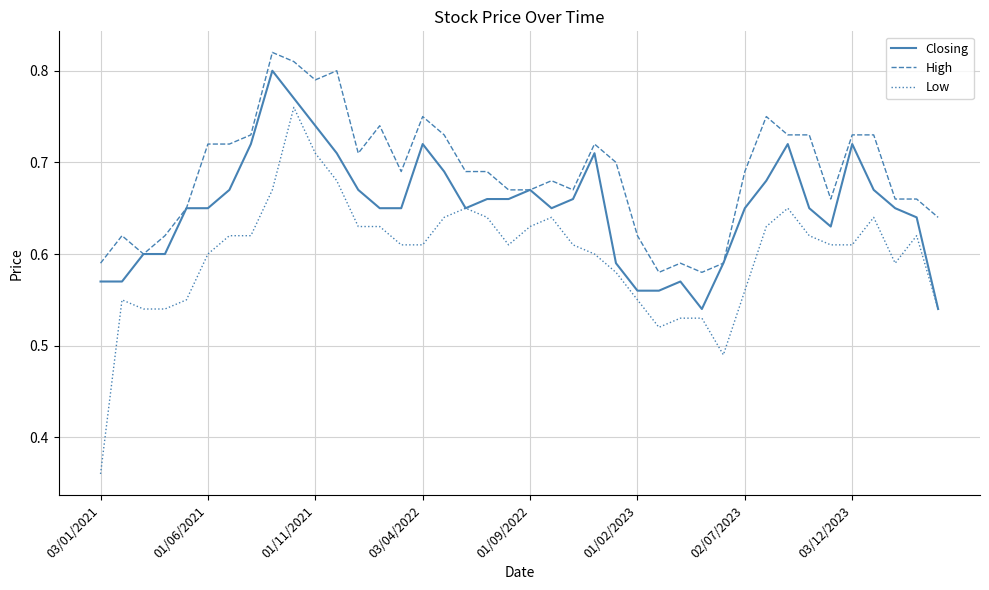

Which series has the largest range (max minus min)?

Low